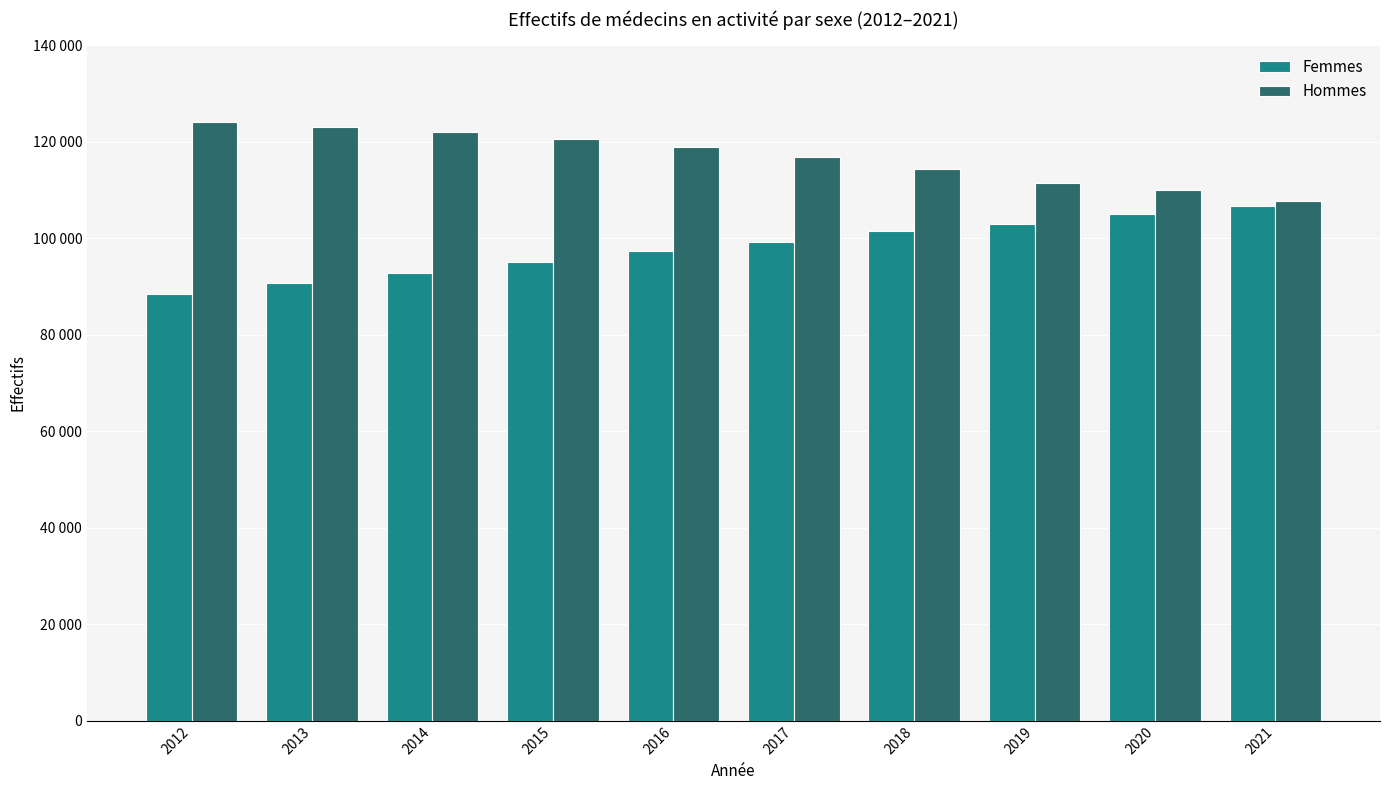

Does the chart contain stacked bars?

No